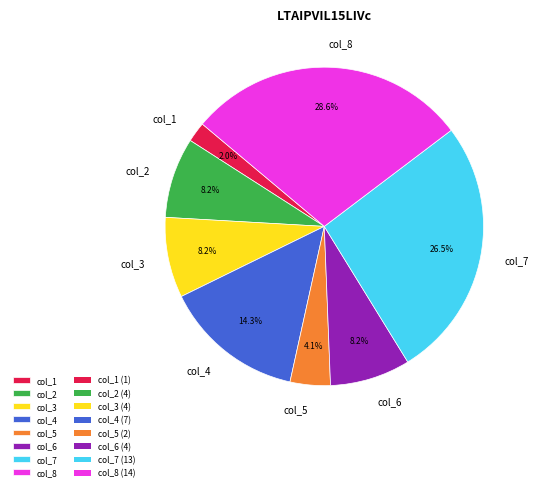

How many segments does this pie chart have?

8